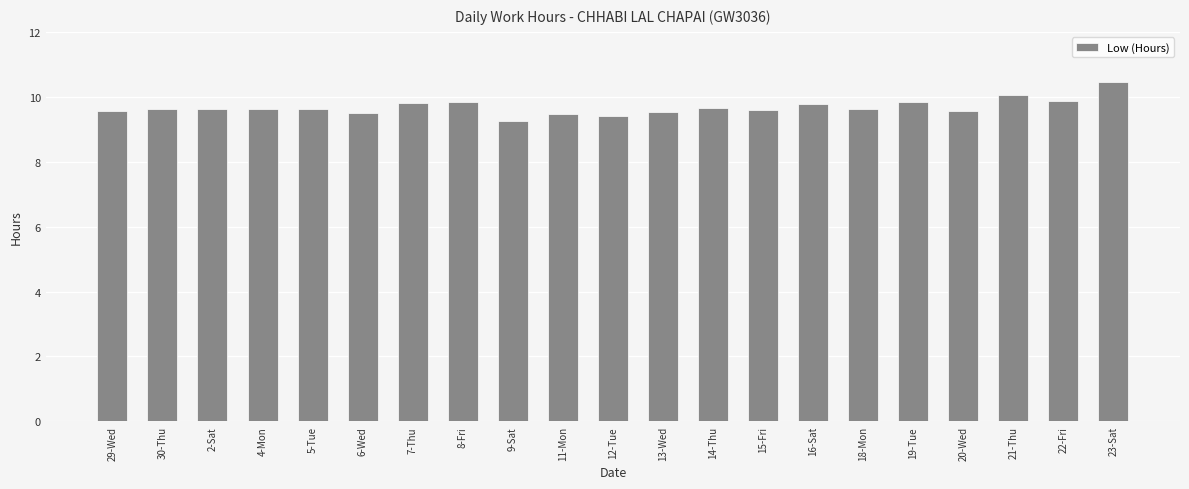

What position from the right is 4-Mon?

18